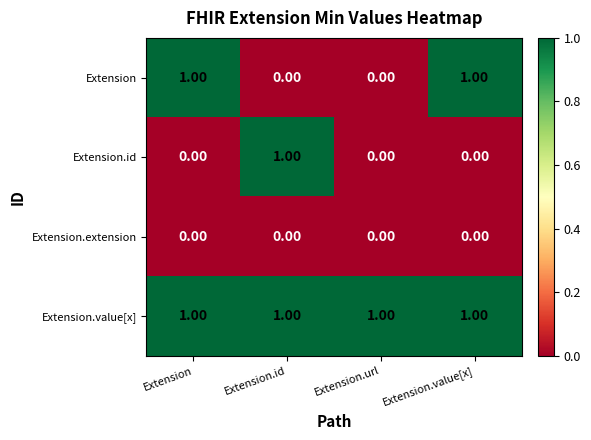

Which series changed the most between Extension and Extension.url?

Extension